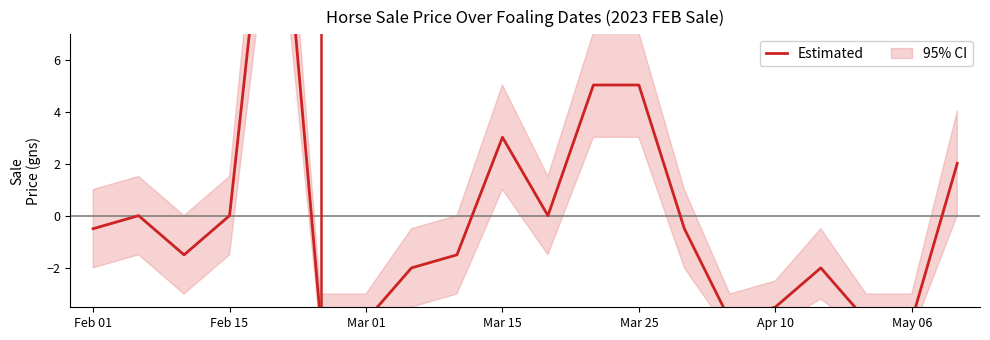

Reading left to right, list all the values displayed in this chart.

-0.5	0.0	-1.5	0.0	16.1	-4.0	-4.0	-2.0	-1.5	3.0	0.0	5.1	5.1	-0.5	-4.0	-3.5	-2.0	-4.0	-4.0	2.0